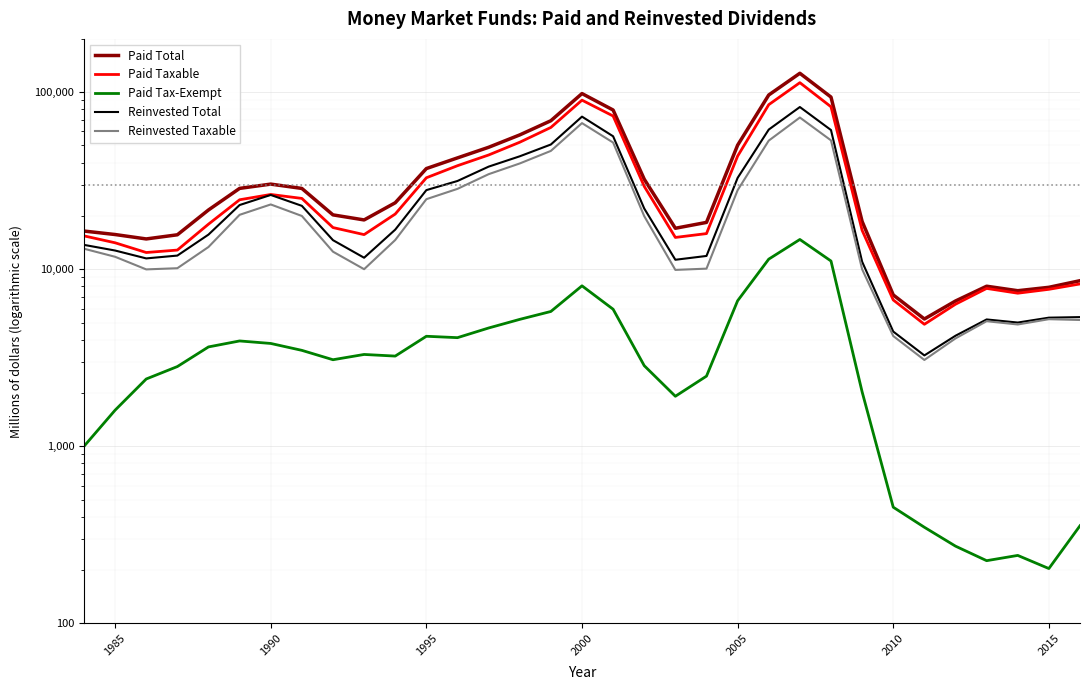

How many lines are shown in the chart?

5